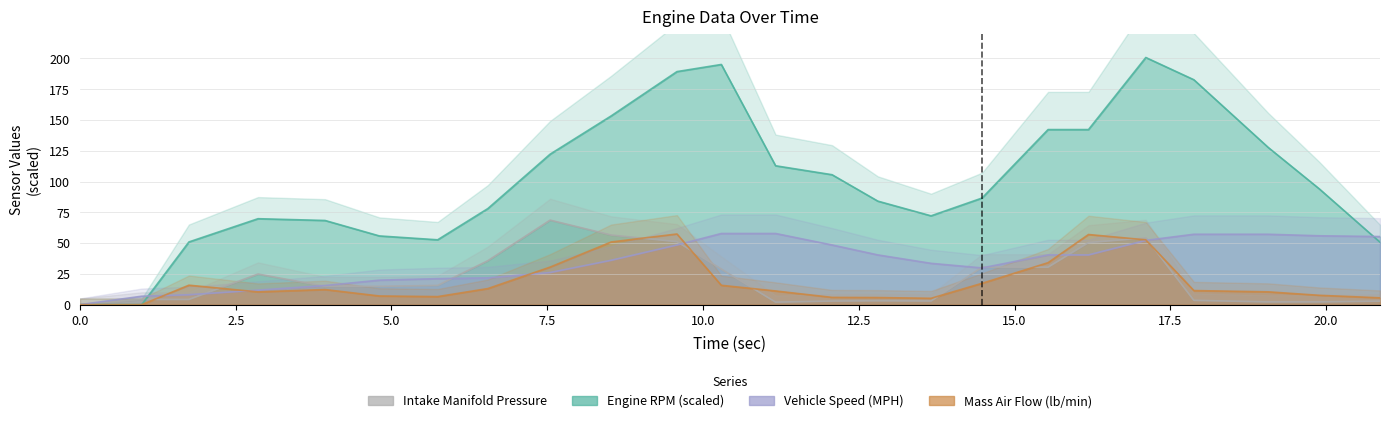

What is the total value across all series at 15.538?

247.1